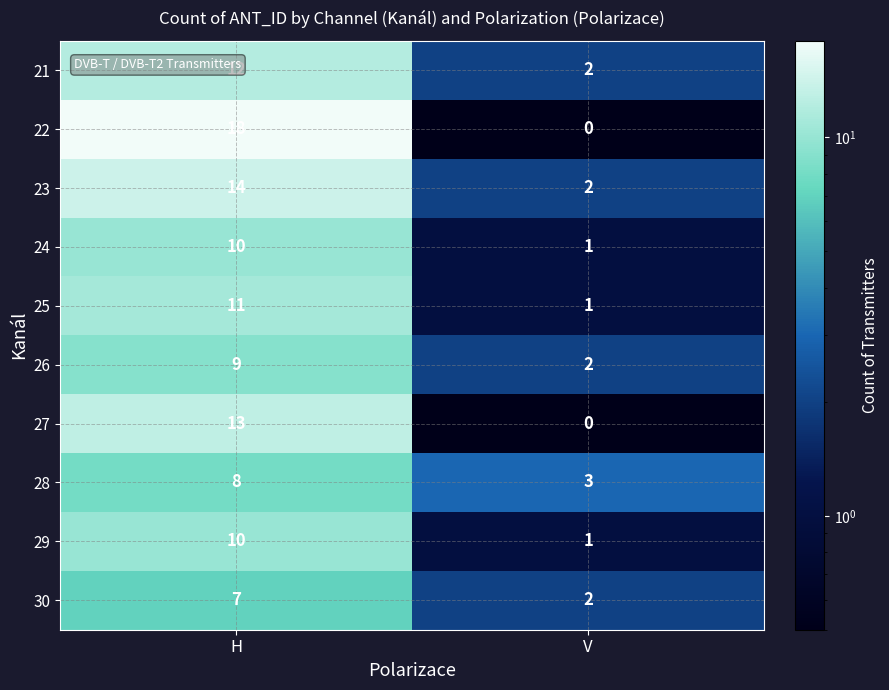

List the labels in order of 27 value, largest first.

H, V